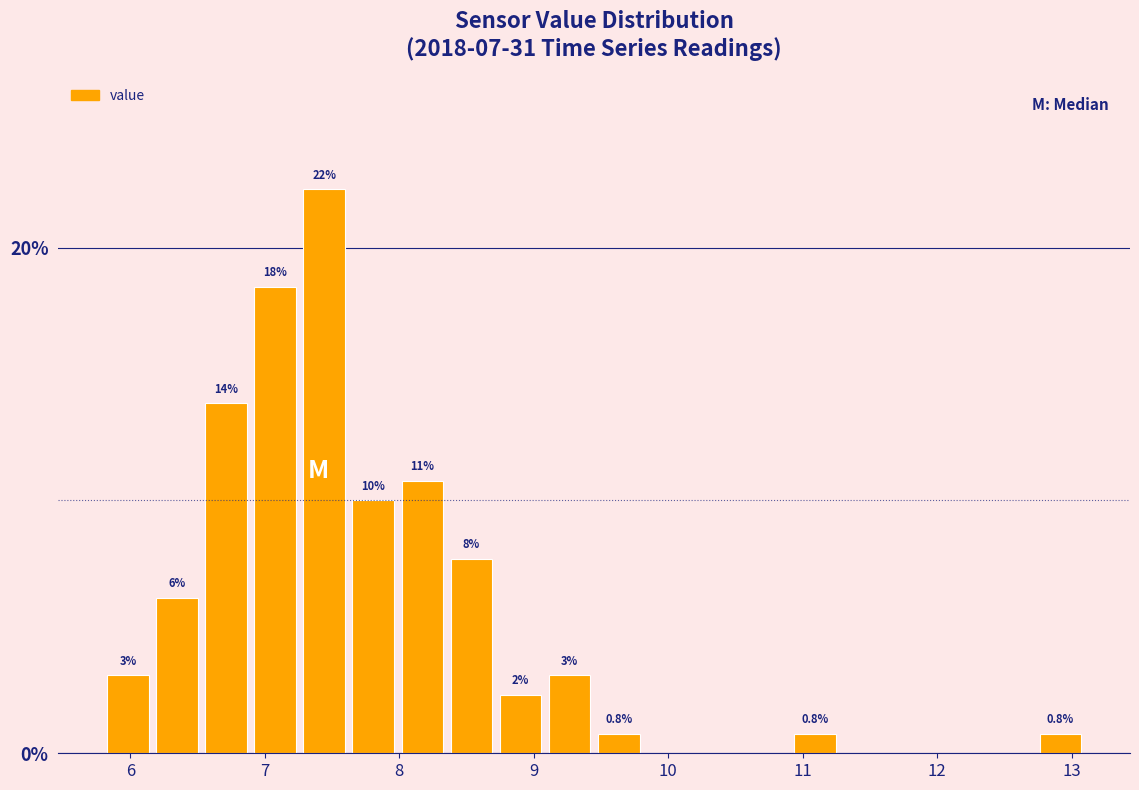

Read against the x-axis, roughly where is the centre of the tallest bar?

7.4